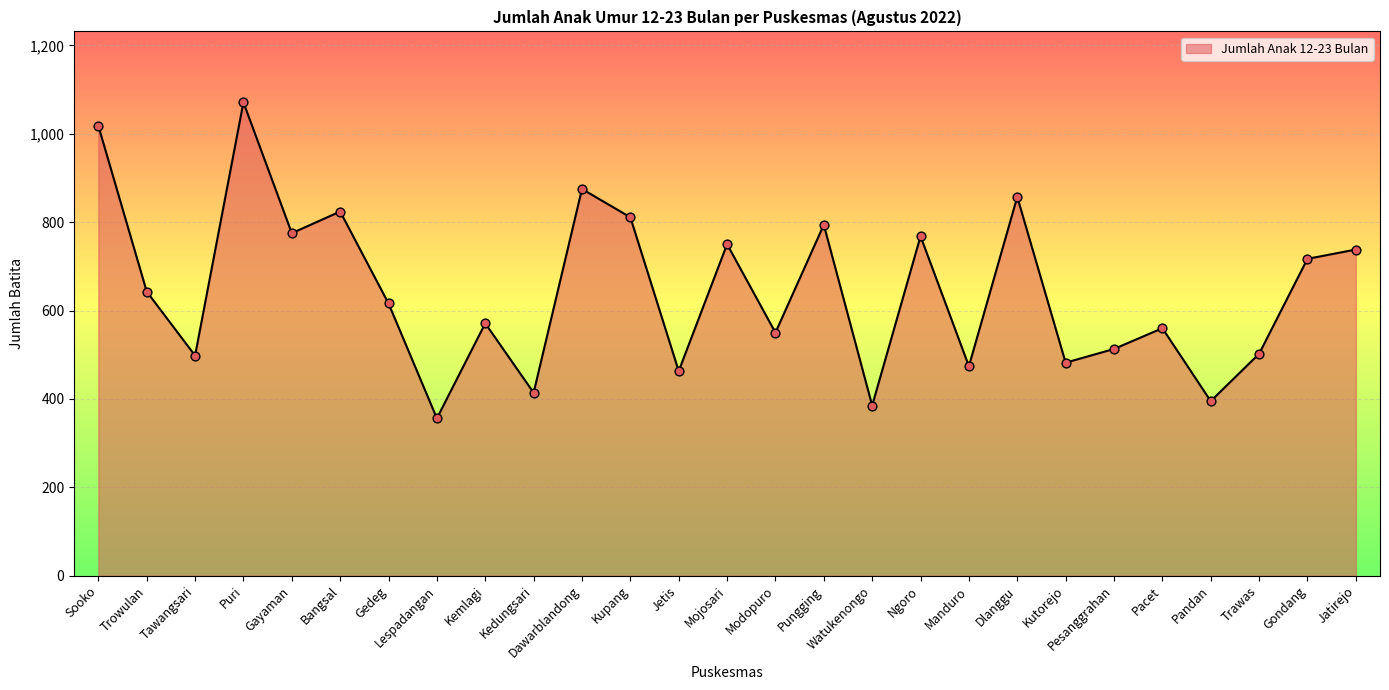

What is the ratio of the value at Ngoro to the value at Gayaman?

1.0